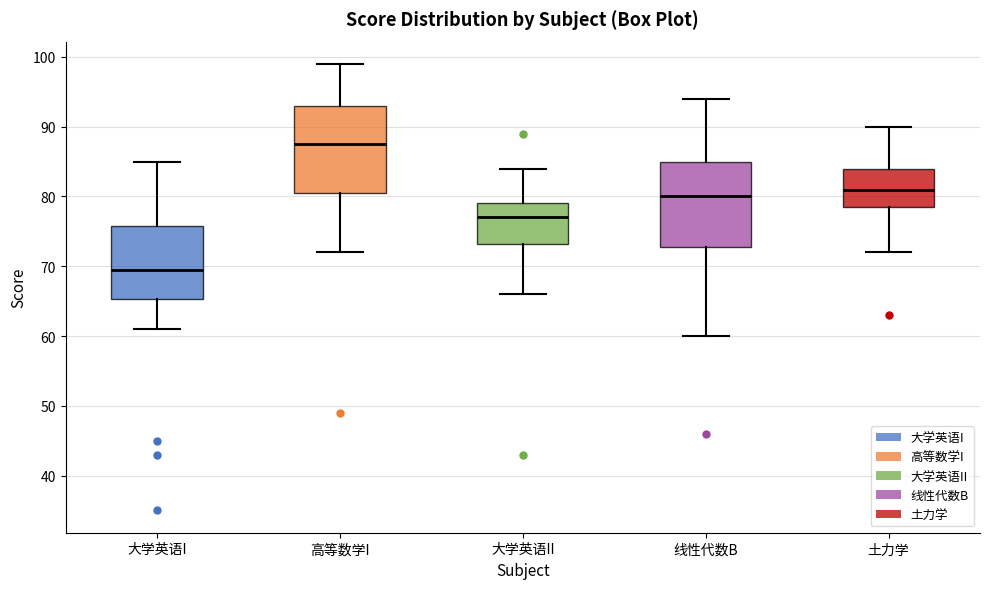

Where does the median line of the box for 大学英语II sit on the y-axis? The values are not printed on the chart, so give them approximately, as read against the axis.

77